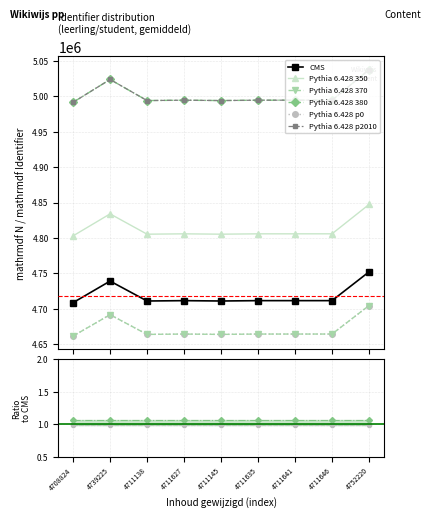

What is the average value of the Pythia 6.428 350 series?

4813164.8